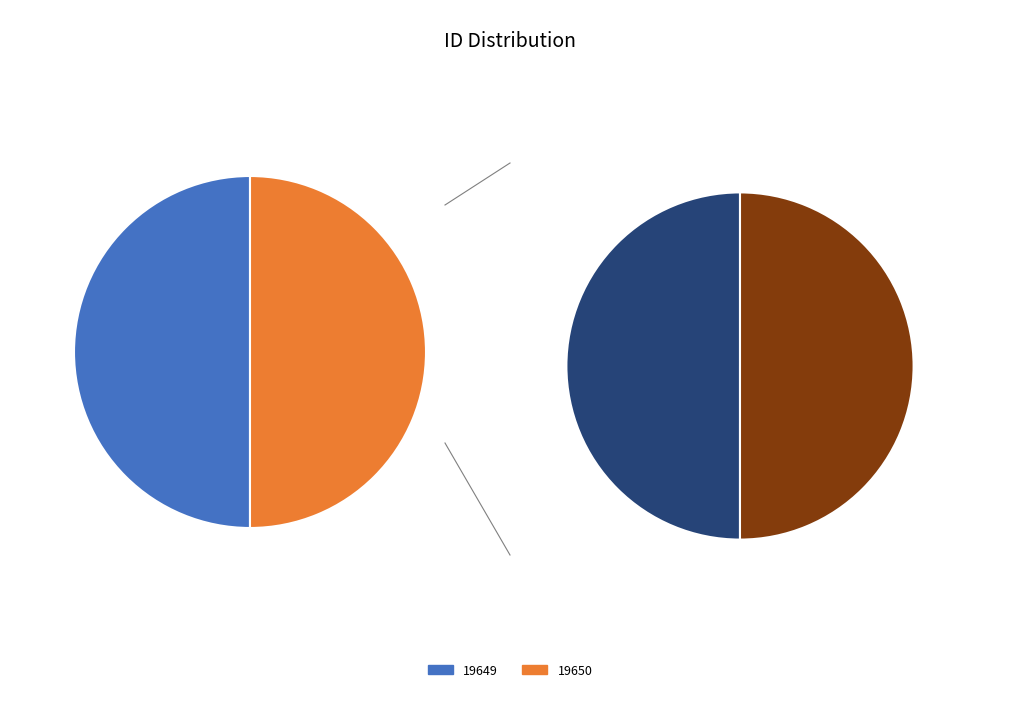

Does 19649 account for over 50% of the chart?

No